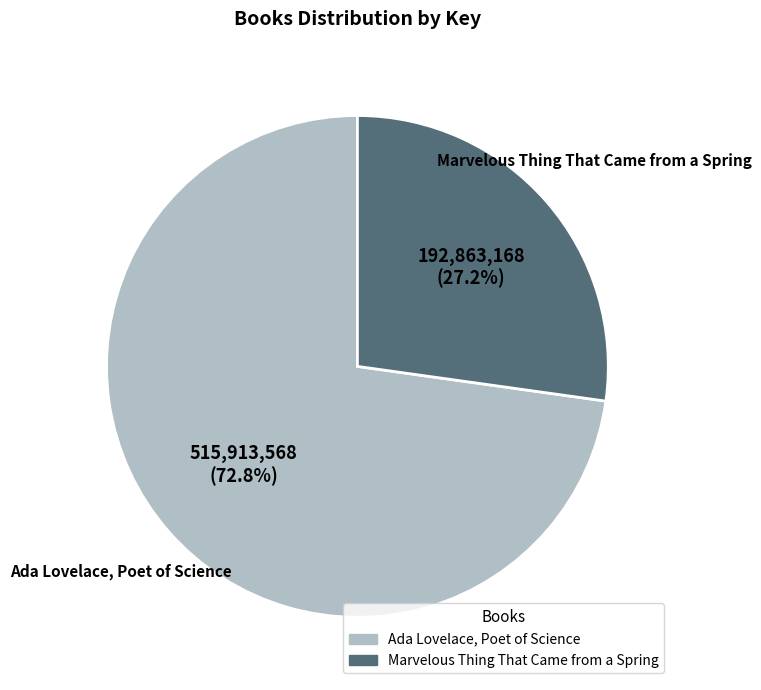

To the nearest percent, what portion does Marvelous Thing That Came from a Spring represent?

27%